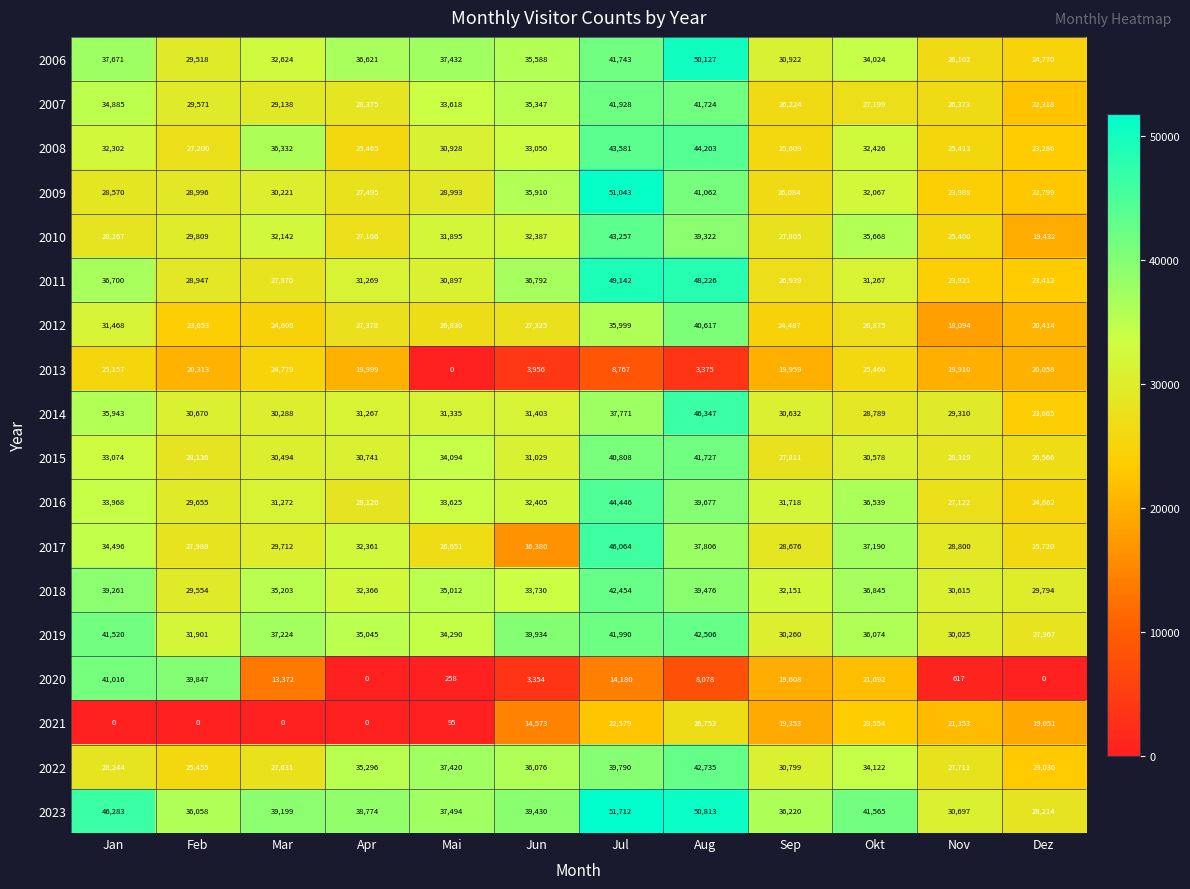

What is the greatest value displayed?

51712